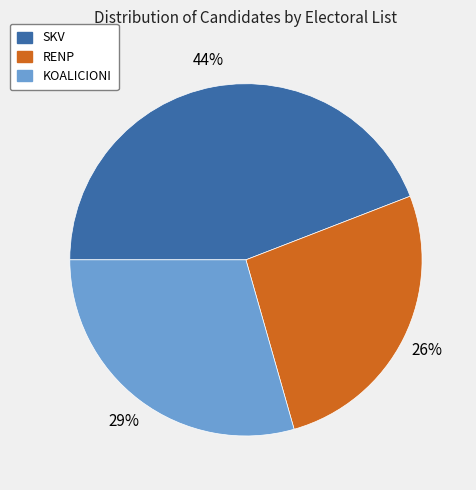

Which has a higher value, RENP or SKV?

SKV